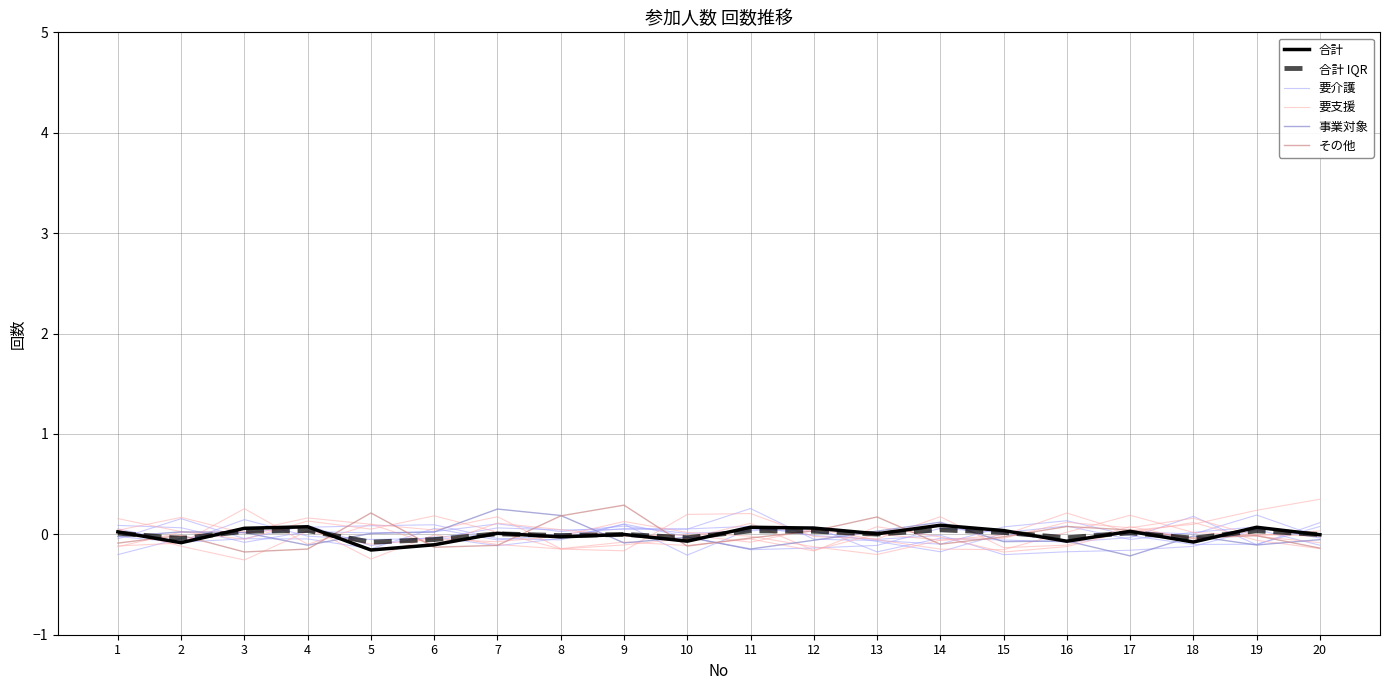

List the series in order of their peak value, lowest first.

合計 IQR, 合計, 事業対象, 要介護, その他, 要支援